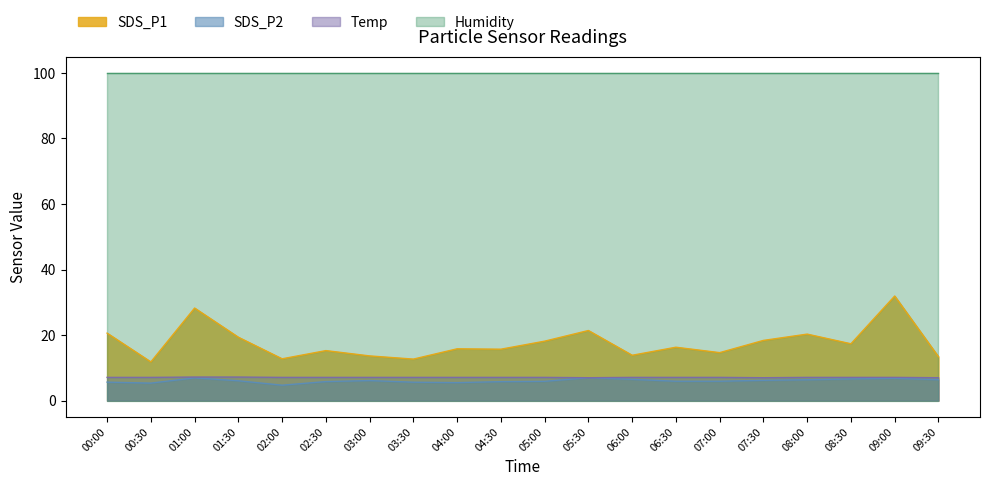

In Temp, how many points are lower than both neighbors (excluding endpoints)?

2